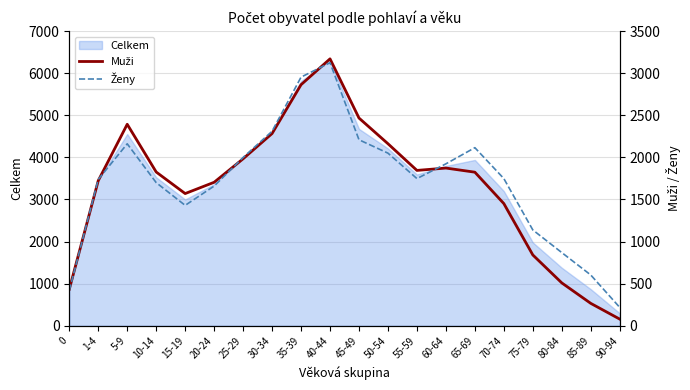

What position from the left is 25-29?

7